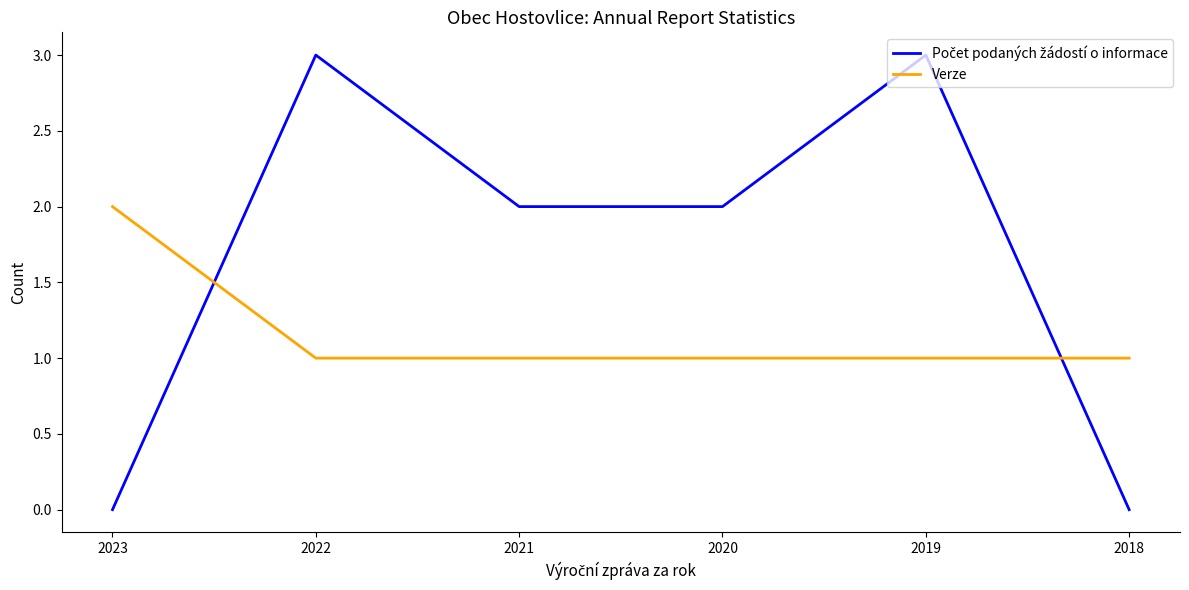

How many lines are shown in the chart?

2